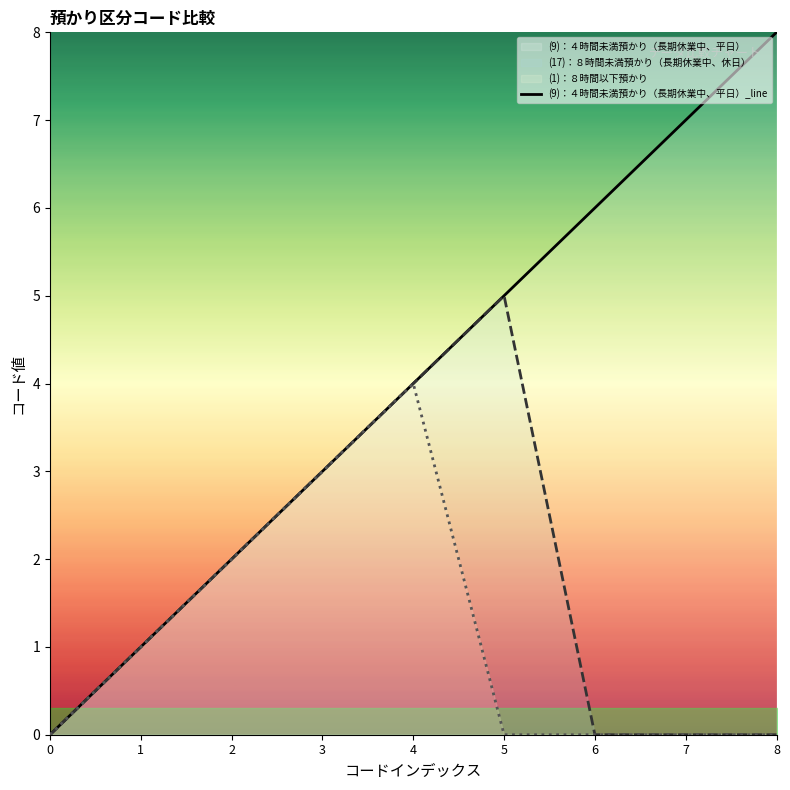

Rank the series by their maximum value, from lowest to highest.

(1)：８時間以下預かり_line, (17)：８時間未満預かり（長期休業中、休日）_line, (9)：４時間未満預かり（長期休業中、平日）_line